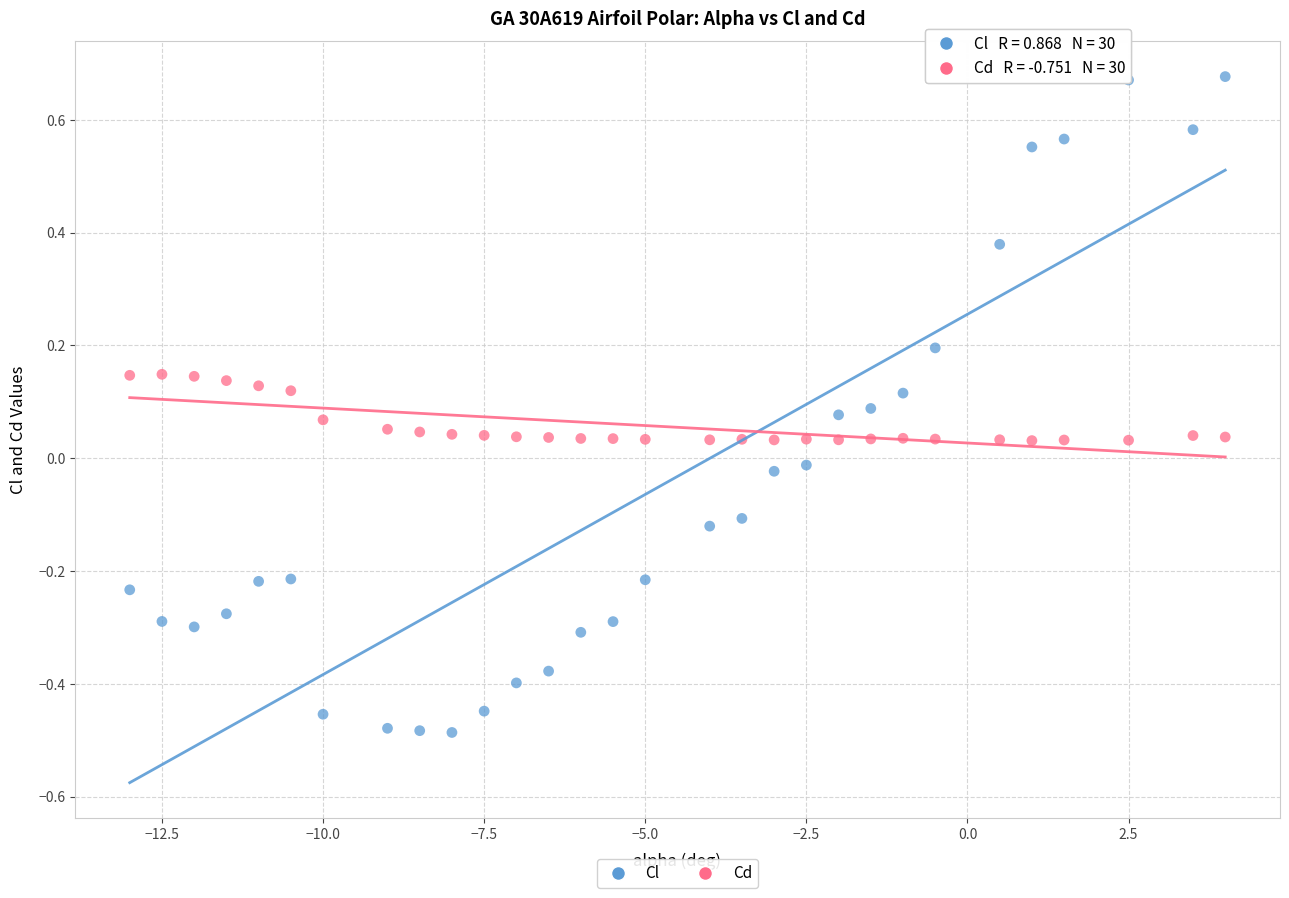

Which series contains the lowest Y value?

Cl